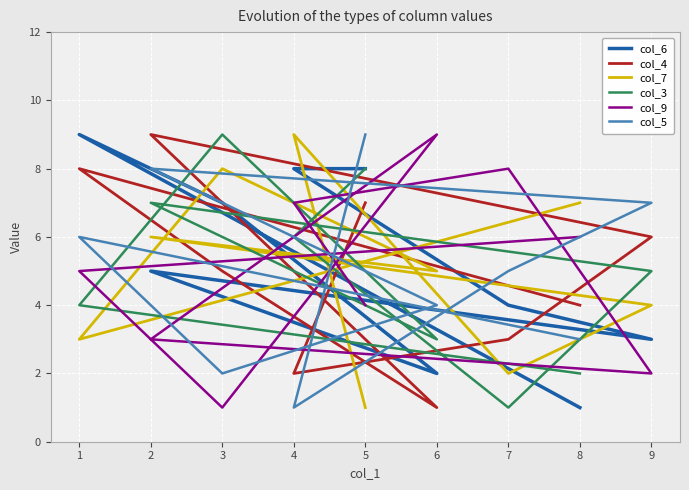

Read the col_4 value at 5.

7